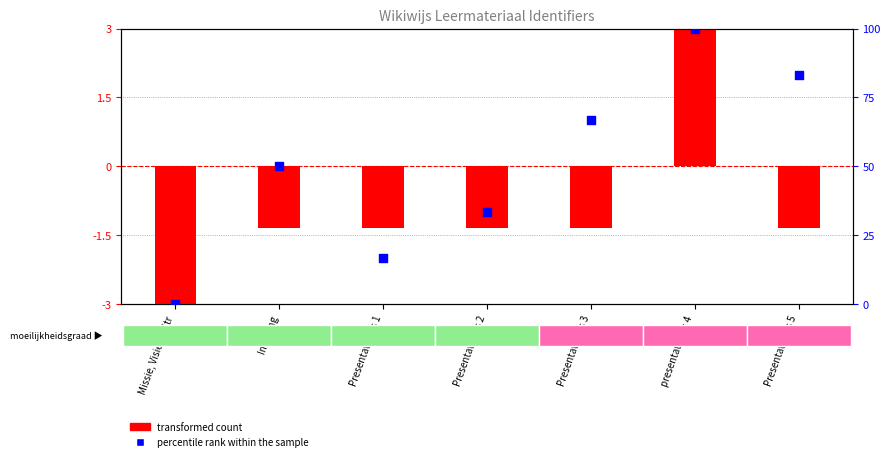

At how many categories does at least one series exceed -6?

7